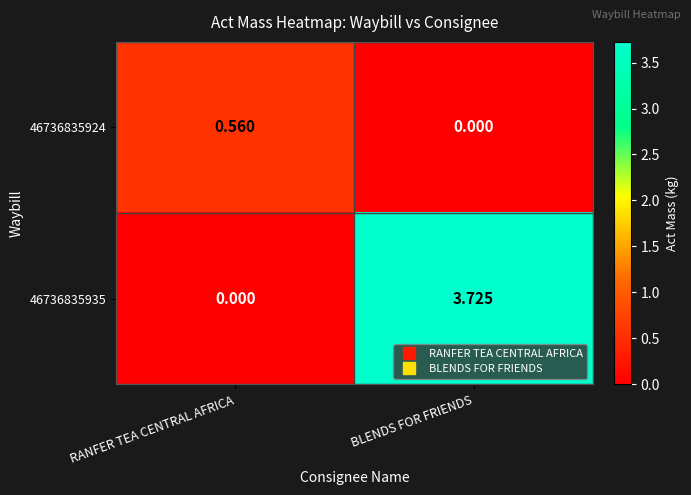

List the labels in order of 46736835924 value, largest first.

RANFER TEA CENTRAL AFRICA, BLENDS FOR FRIENDS